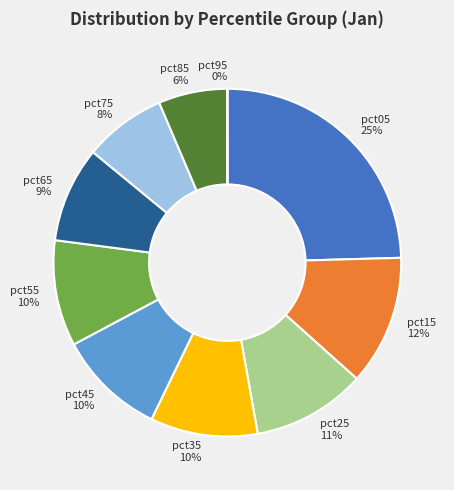

Is the sum of pct05 25% and pct85 6% greater than half?

No